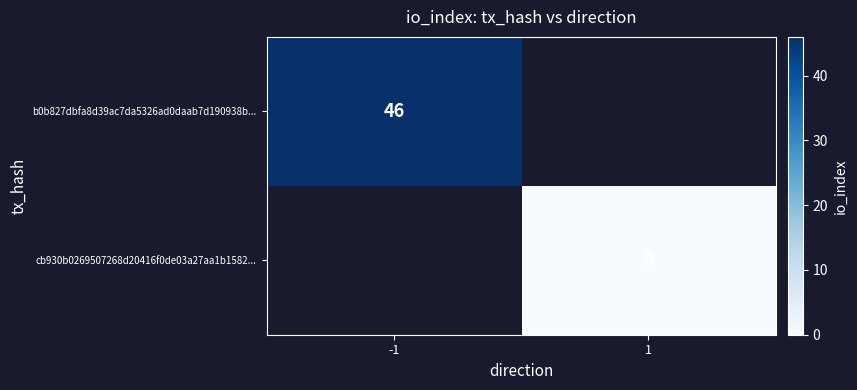

The value of b0b827dbfa8d39ac7da5326ad0daab7d190938b... at -1 is 81.6. True or false?

False